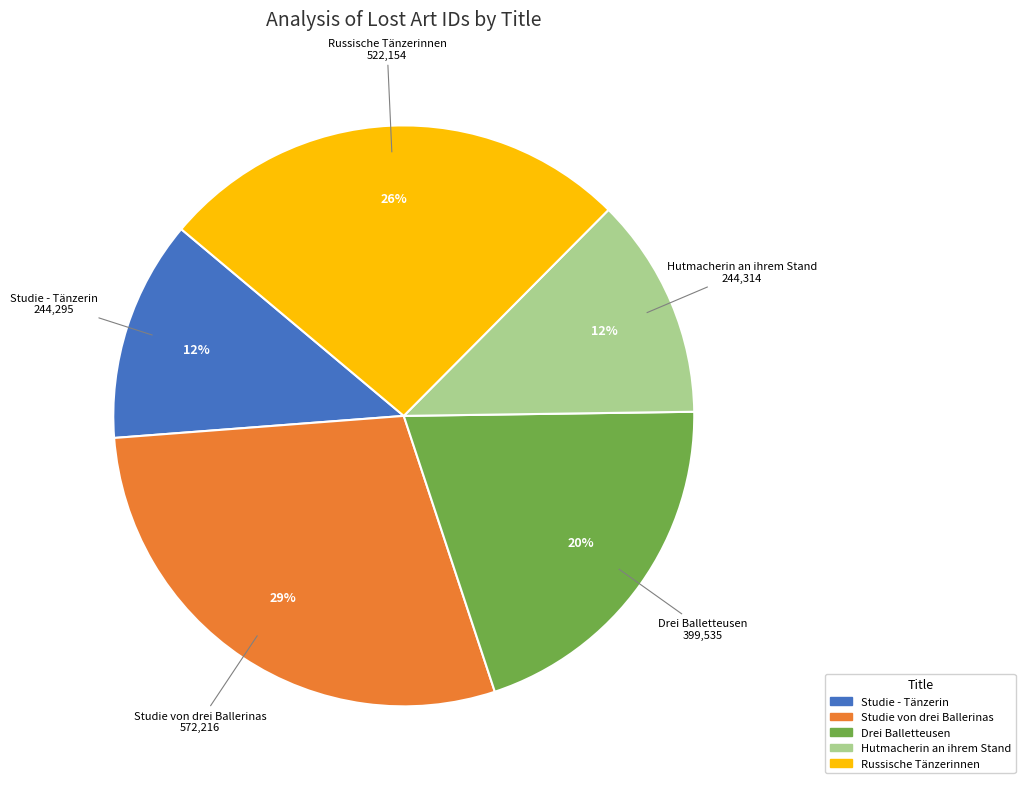

Is the sum of Russische Tänzerinnen and Hutmacherin an ihrem Stand greater than half?

No